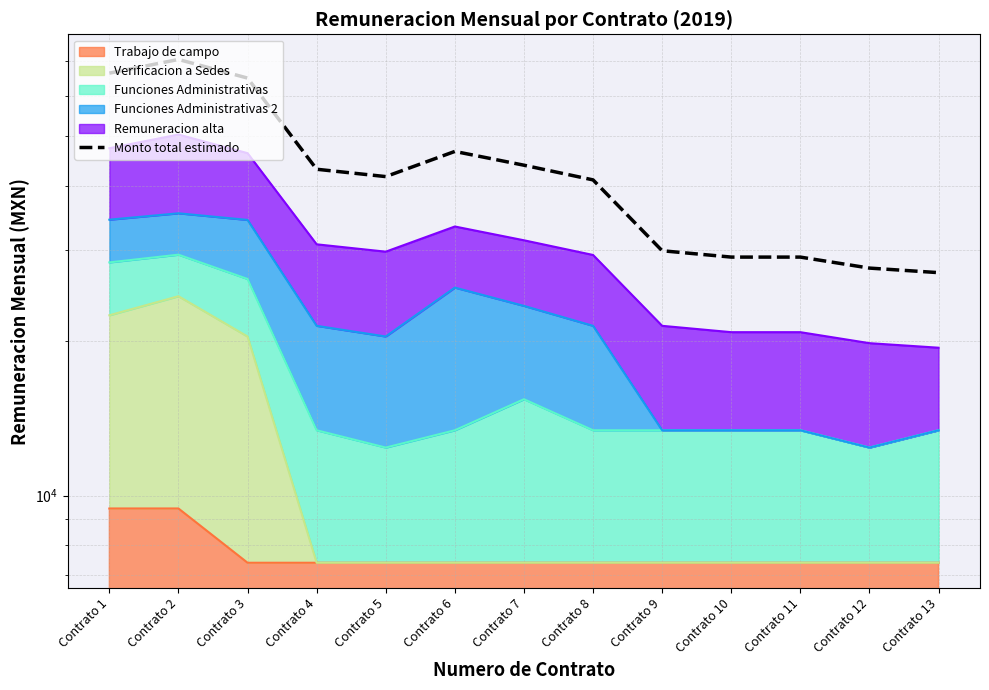

Does the chart display data point markers on the line(s)?

No